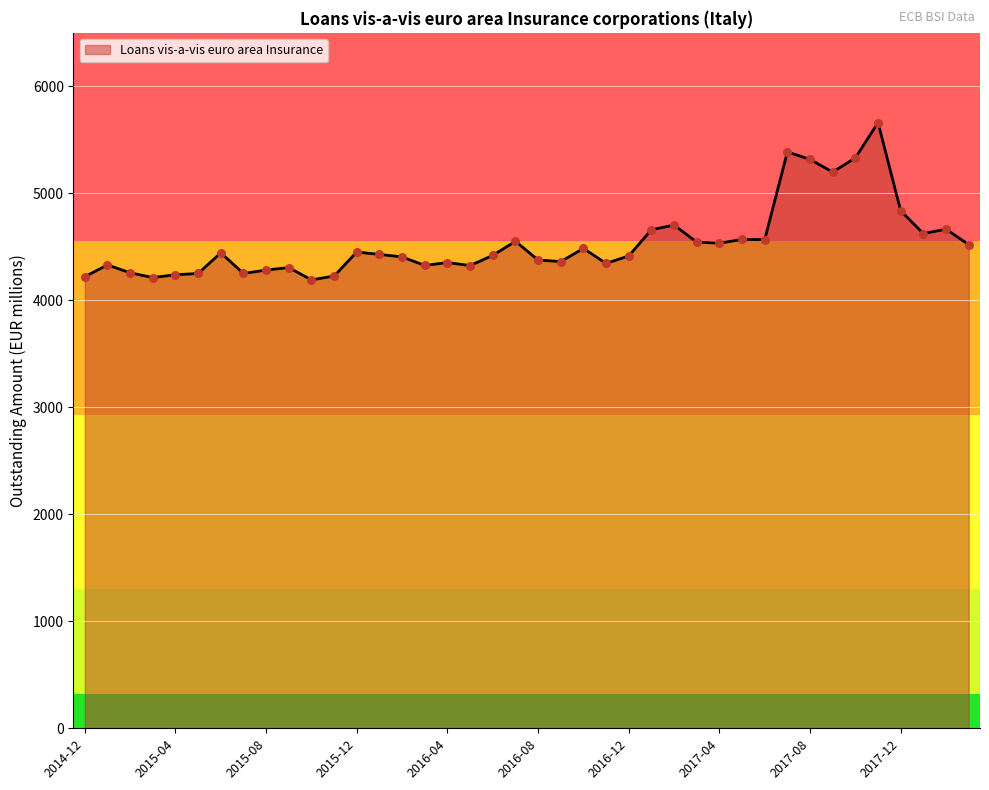

What is the greatest value displayed?

5661